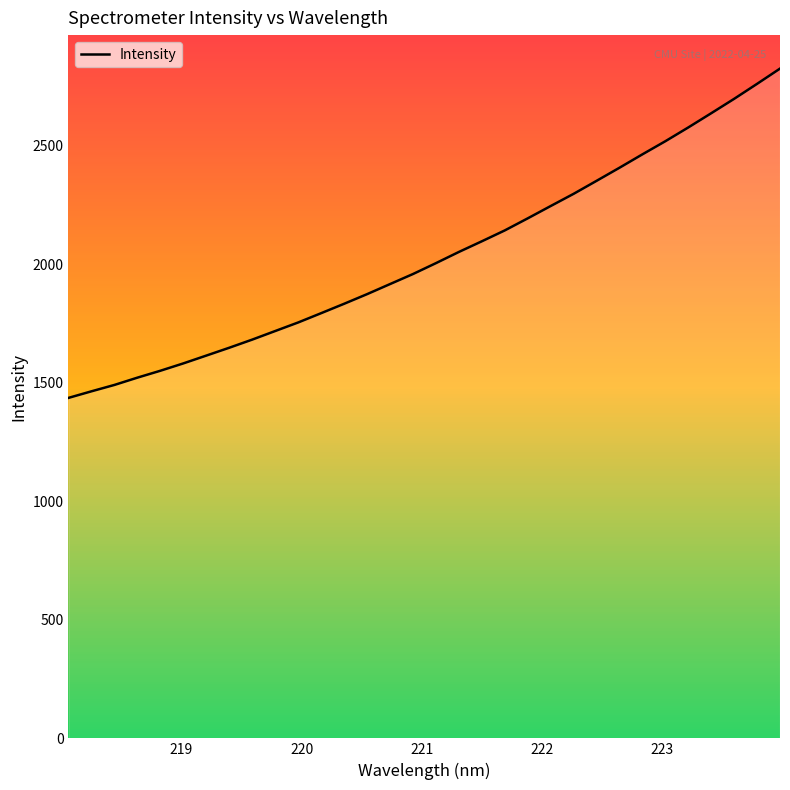

What is the minimum value for Intensity?

1436.8